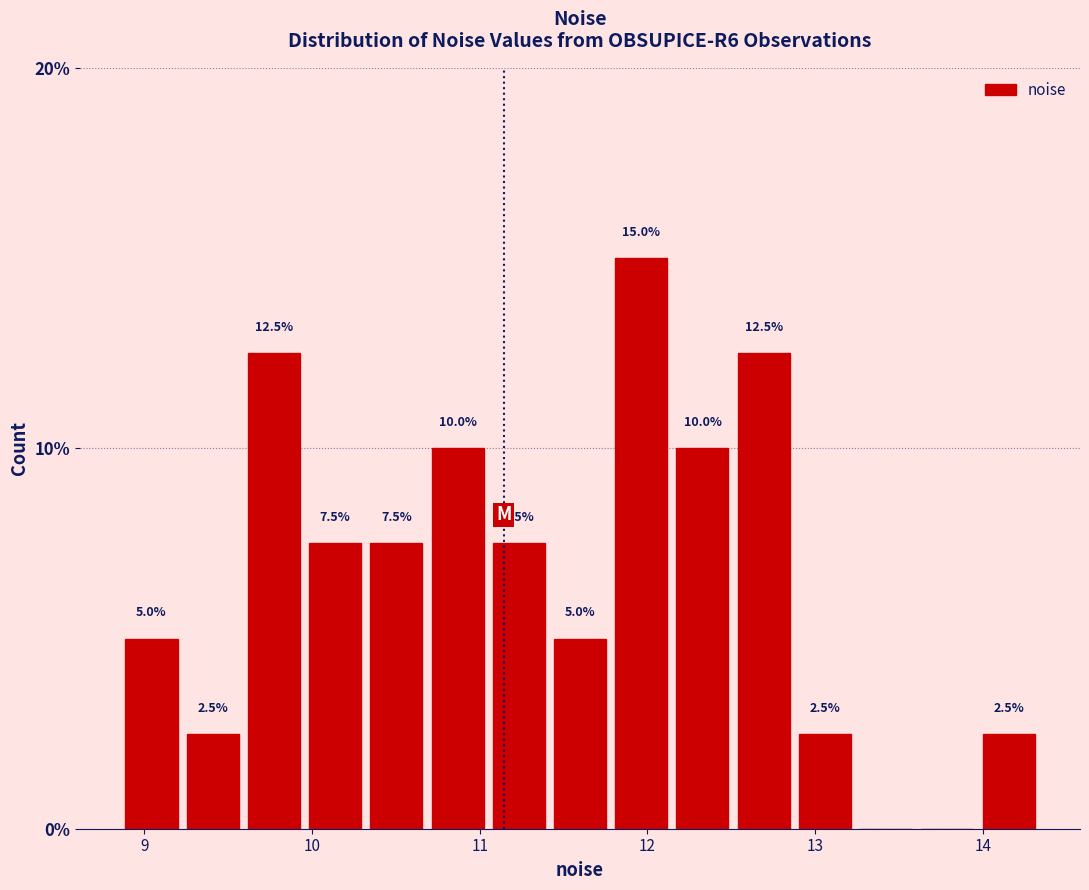

Read against the x-axis, roughly where is the centre of the tallest bar?

12.0